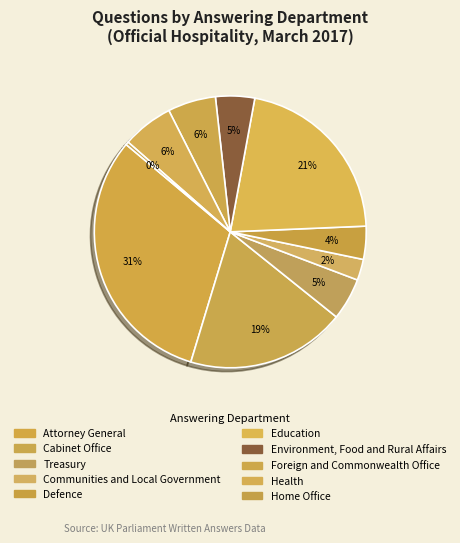

What portion of the pie excludes Education?

78.6%